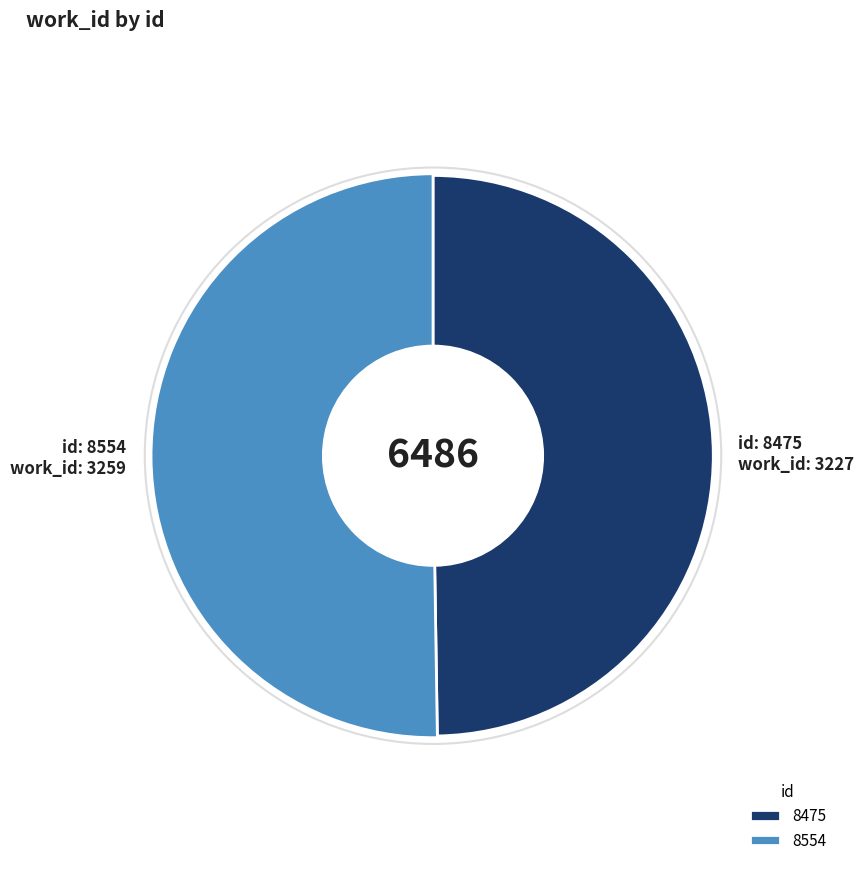

Is there a majority slice in this chart?

Yes